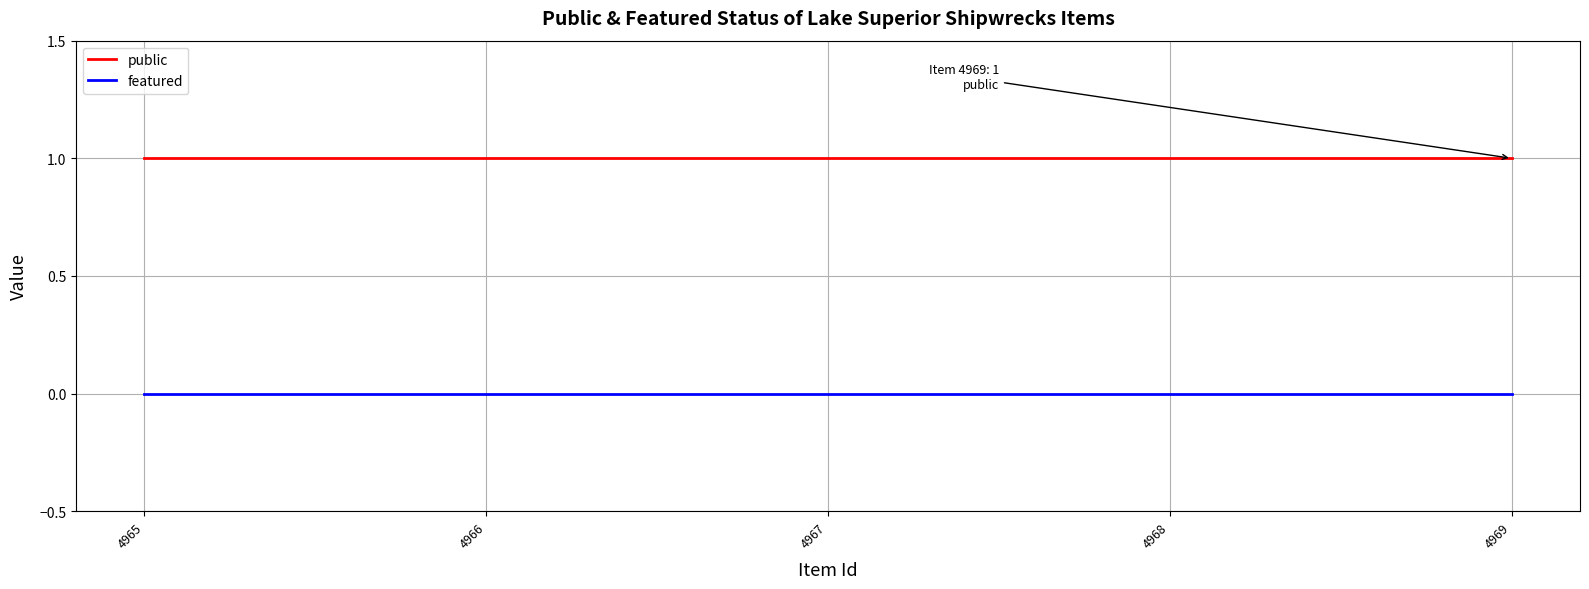

At 4969, list the series in order from smallest to largest.

featured, public